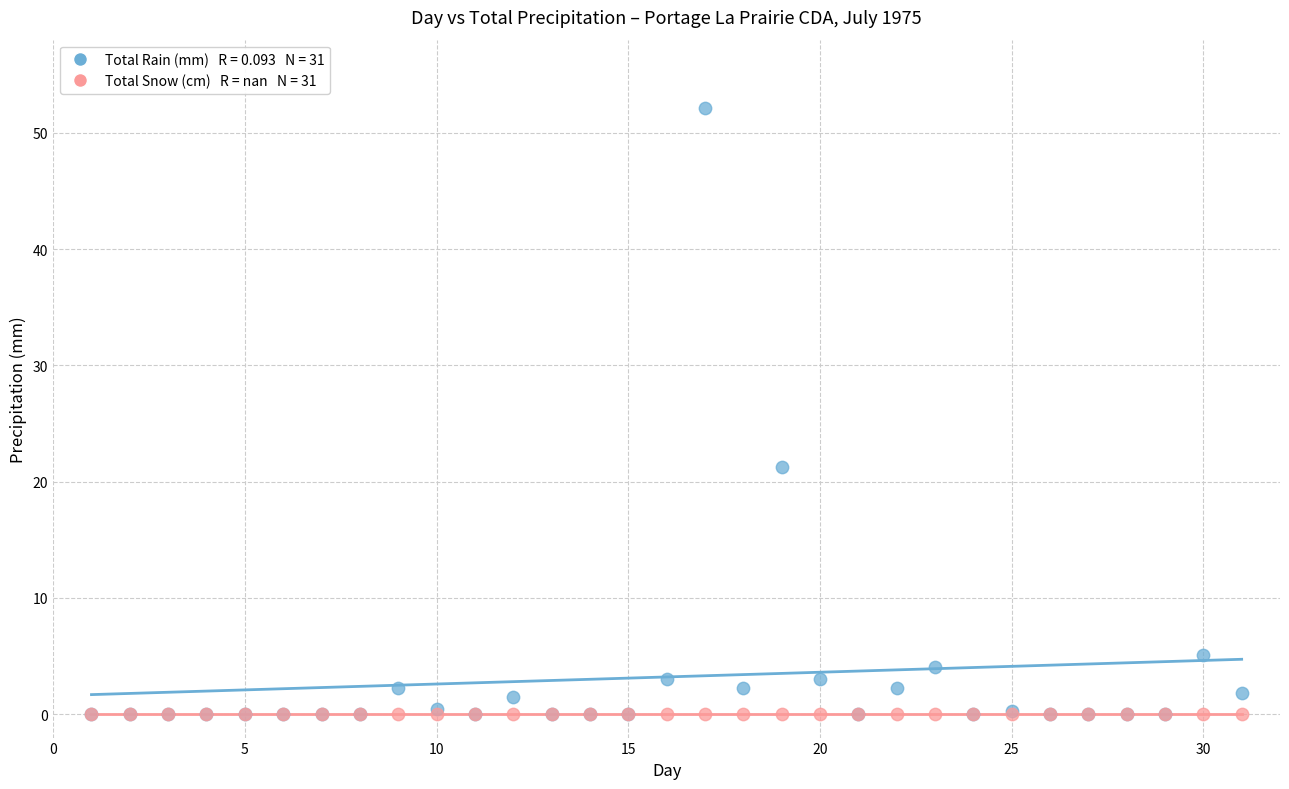

Across all series, what Y value is closest to 26?

21.3